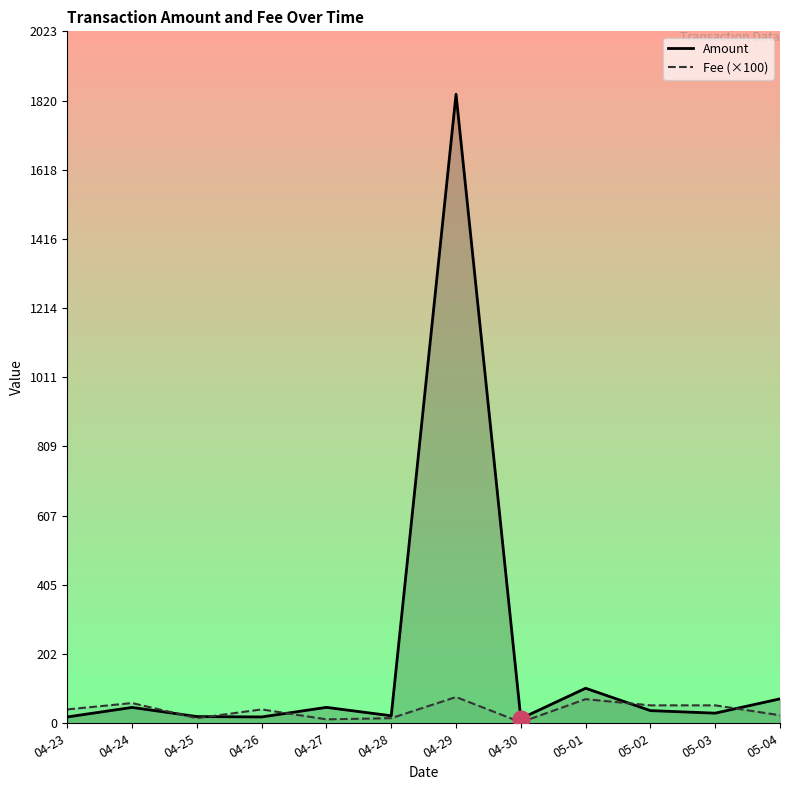

Which label corresponds to the smallest value in the chart?

04-30